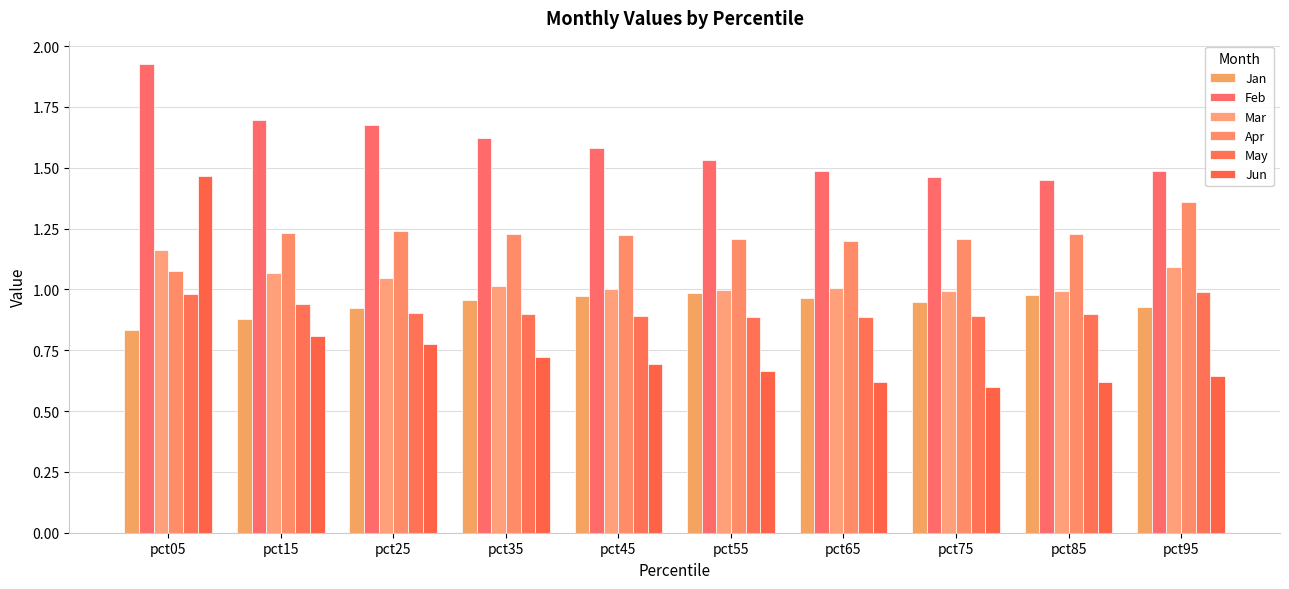

Count the number of data series in this chart.

6